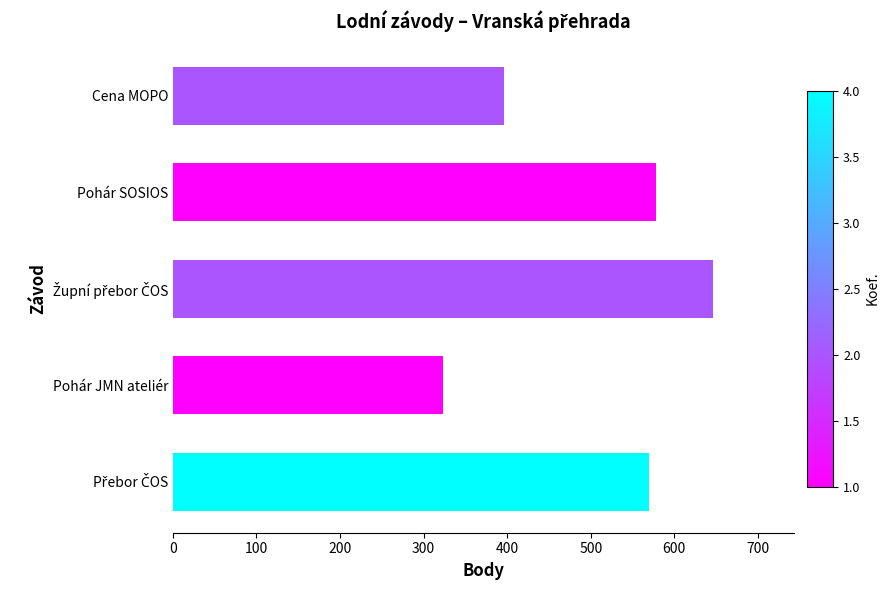

Which has a higher value, Pohár JMN ateliér or Pohár SOSIOS?

Pohár SOSIOS